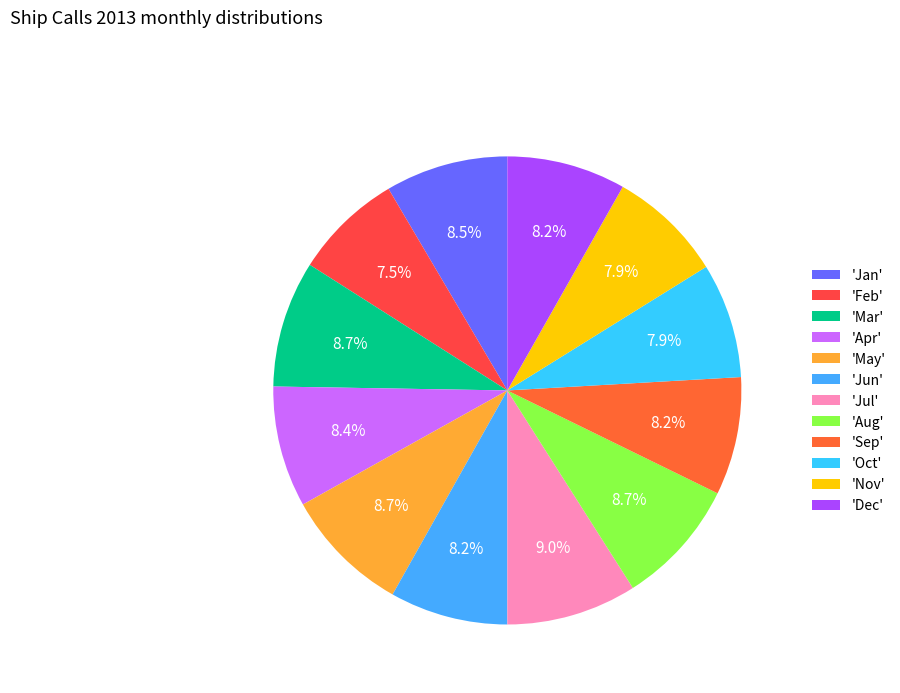

How many slices are in this pie chart?

12